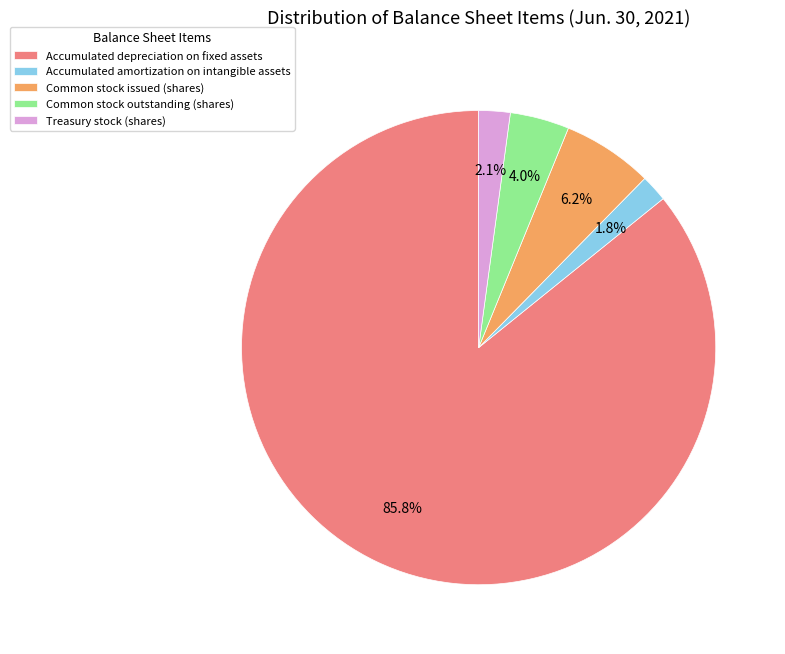

To the nearest percent, what portion does Accumulated depreciation on fixed assets represent?

86%